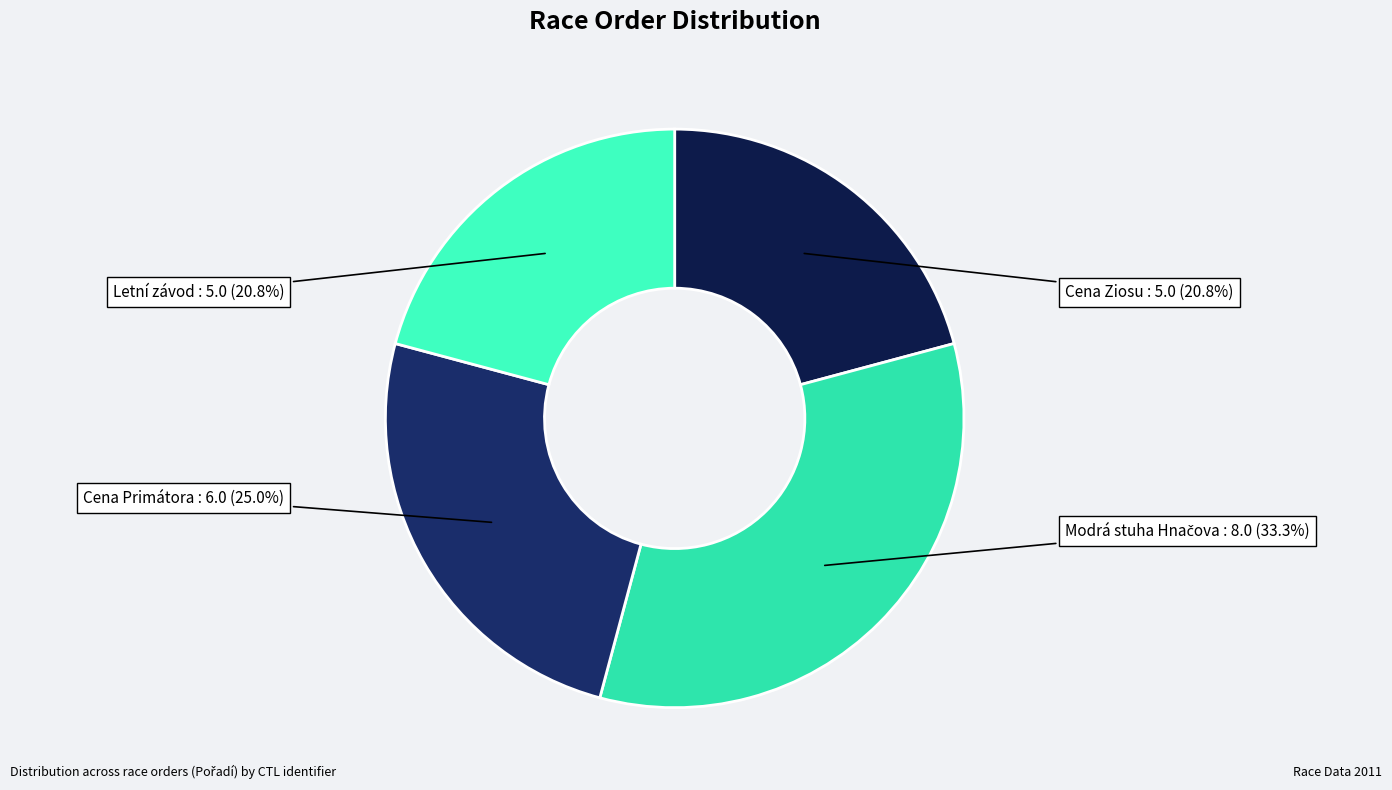

Does Letní závod represent more than half of the total?

No